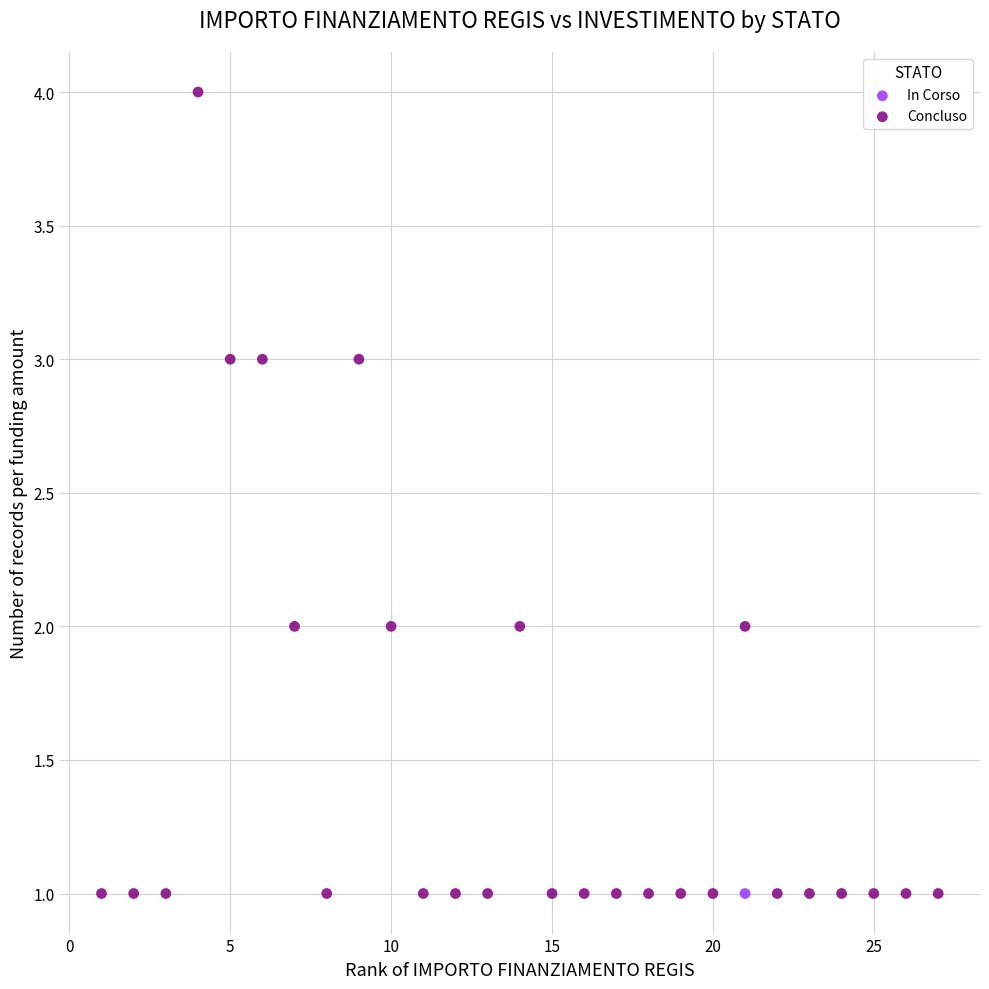

What are all the series names shown in the legend?

In Corso, Concluso